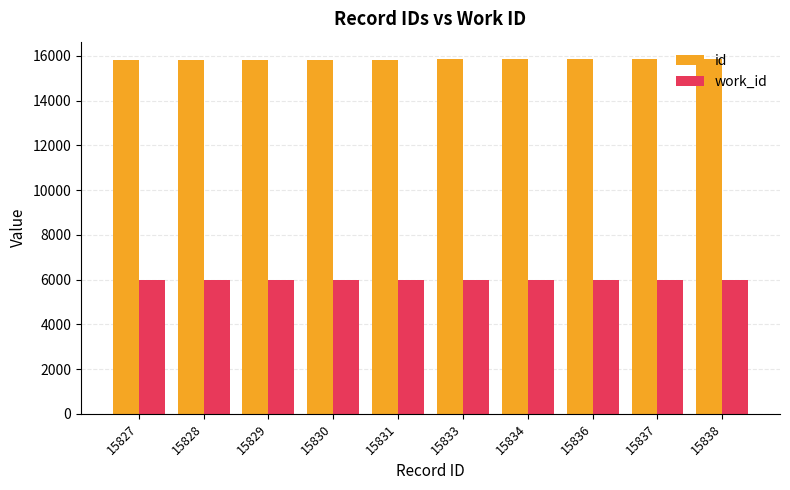

Is it true that work_id equals 2951 at 15834?

False